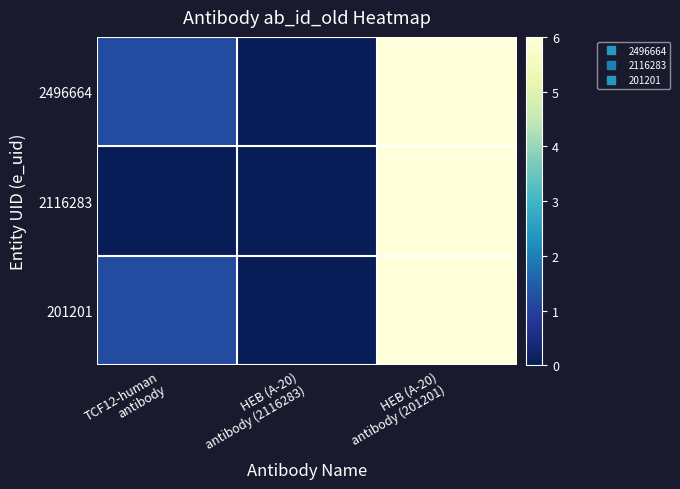

Between TCF12-human
antibody and HEB (A-20)
antibody (201201), which is larger?

HEB (A-20)
antibody (201201)